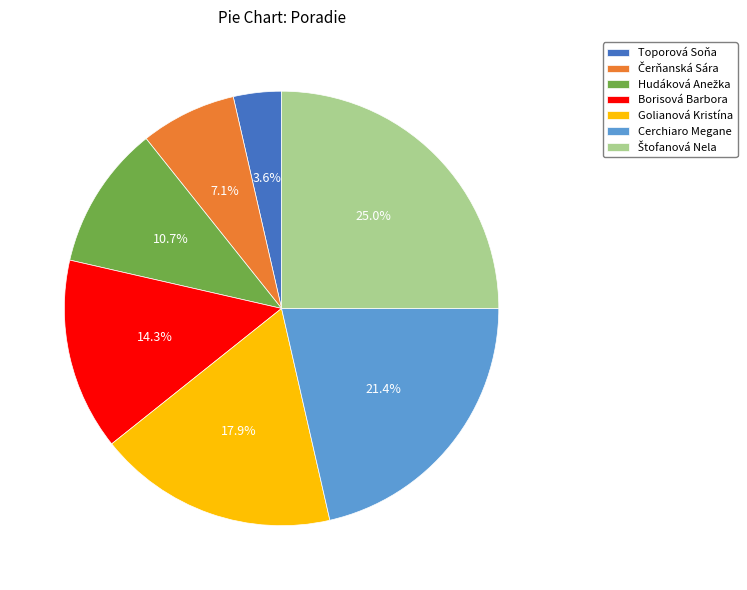

How many slices are in this pie chart?

7